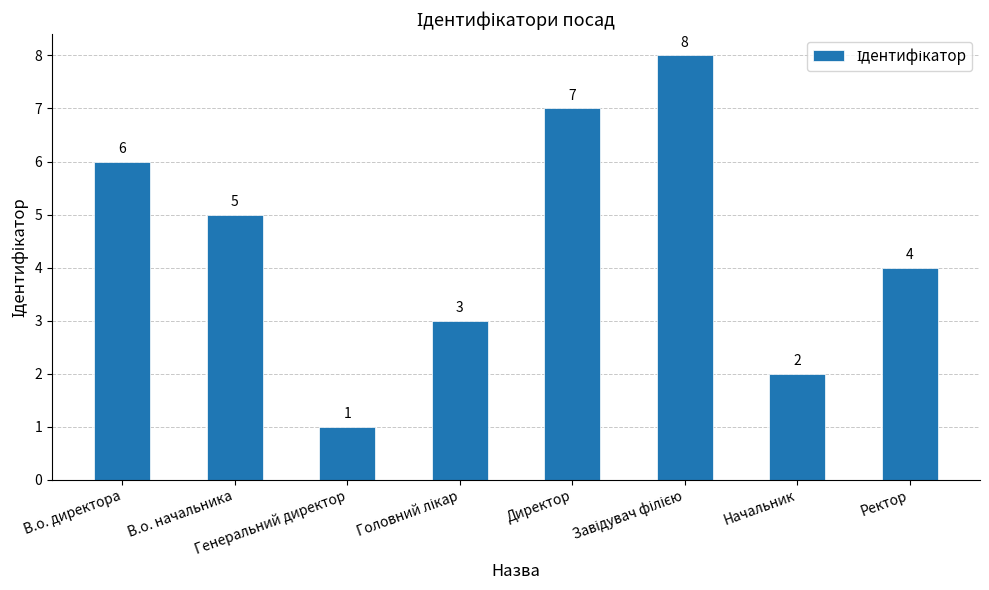

What is the minimum value shown in the chart?

1